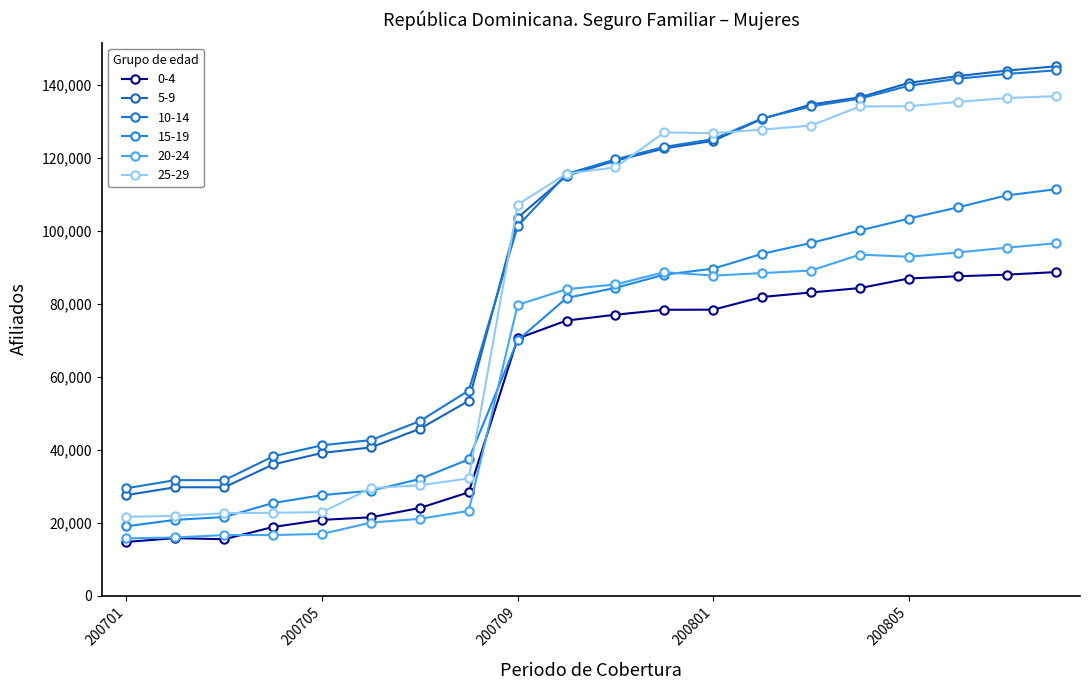

Does the chart have visible grid lines?

No